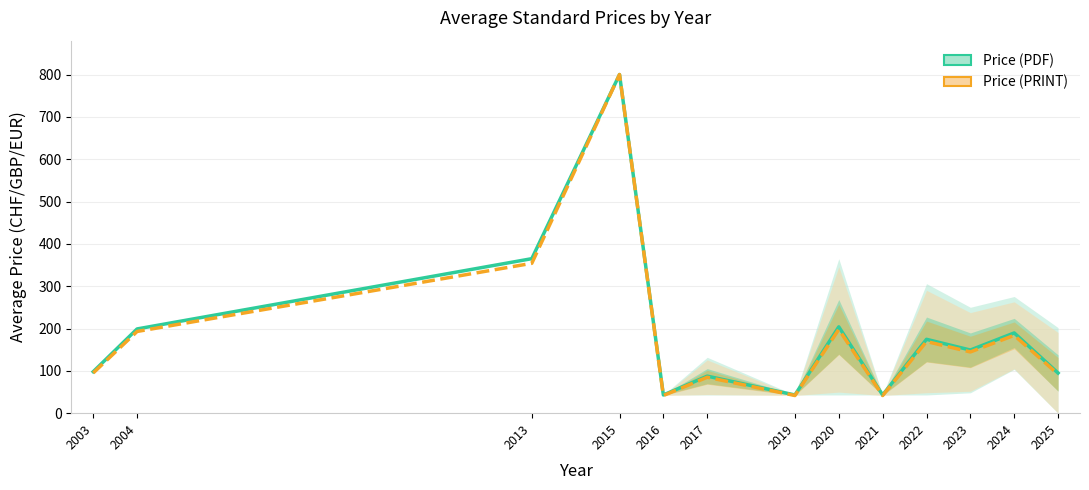

At which label is Price (PRINT) closest to 420?

2013